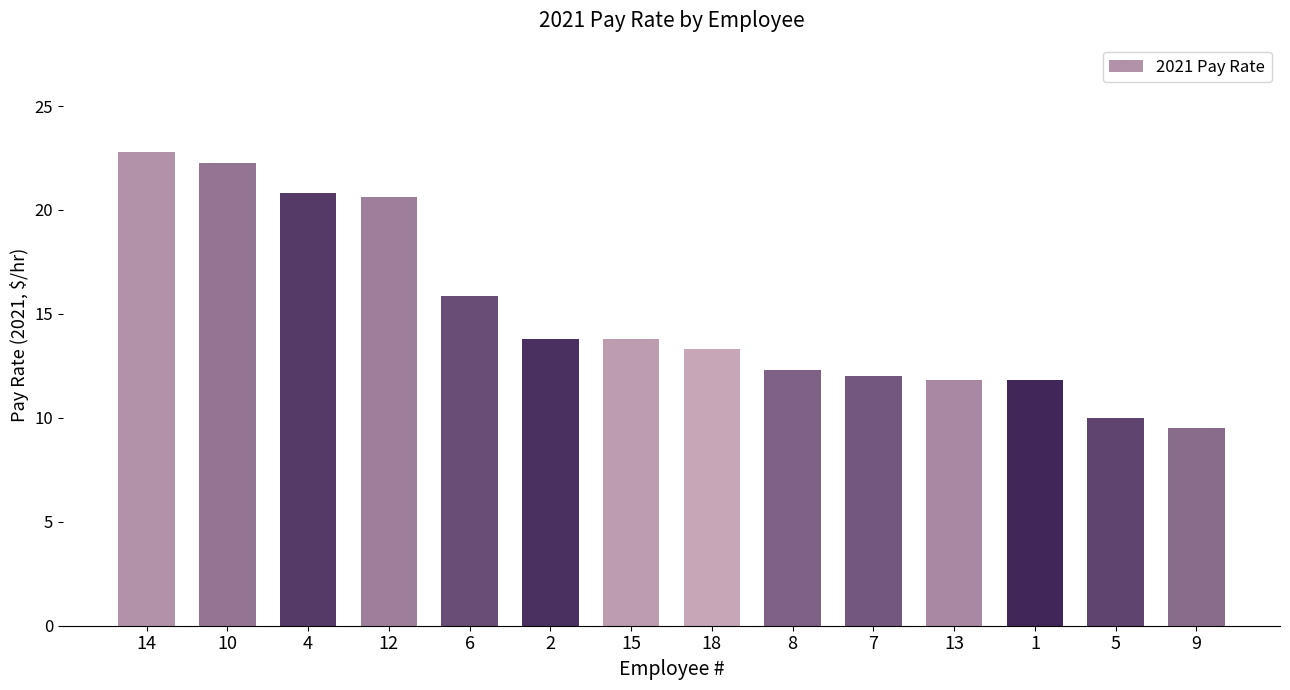

What is the sum of all values?

210.7